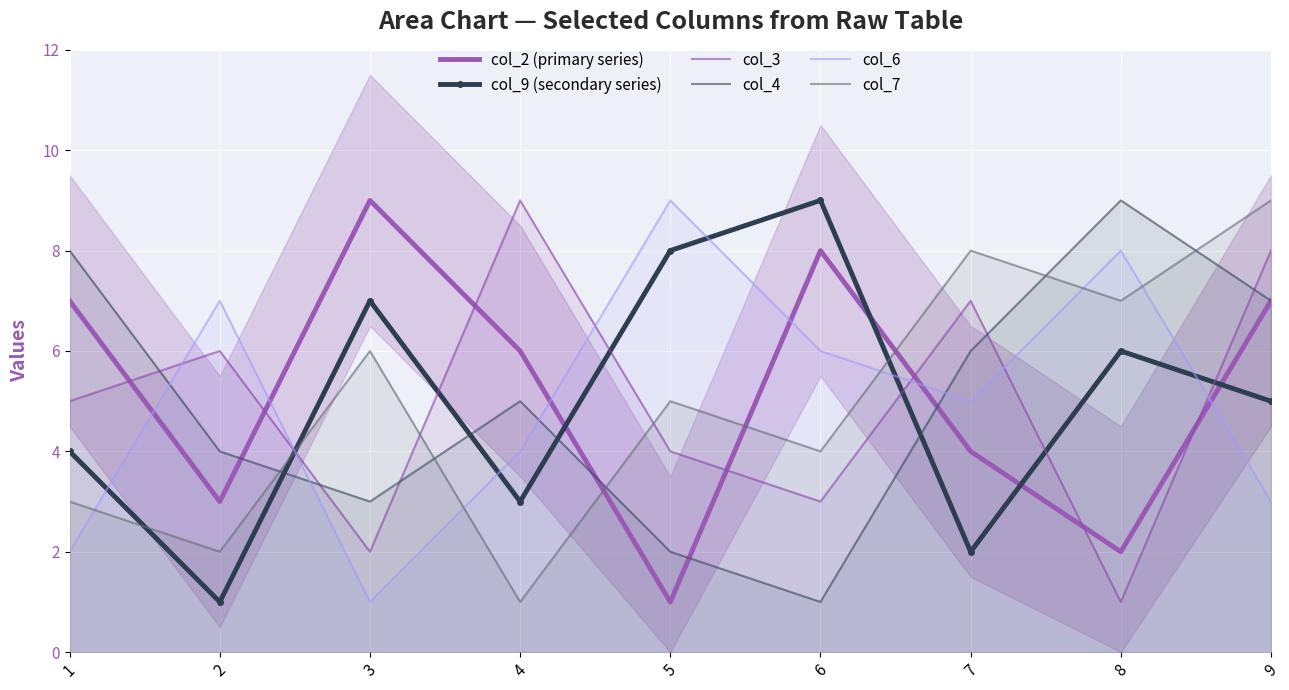

Which category has the highest value in the col_7 series?

9